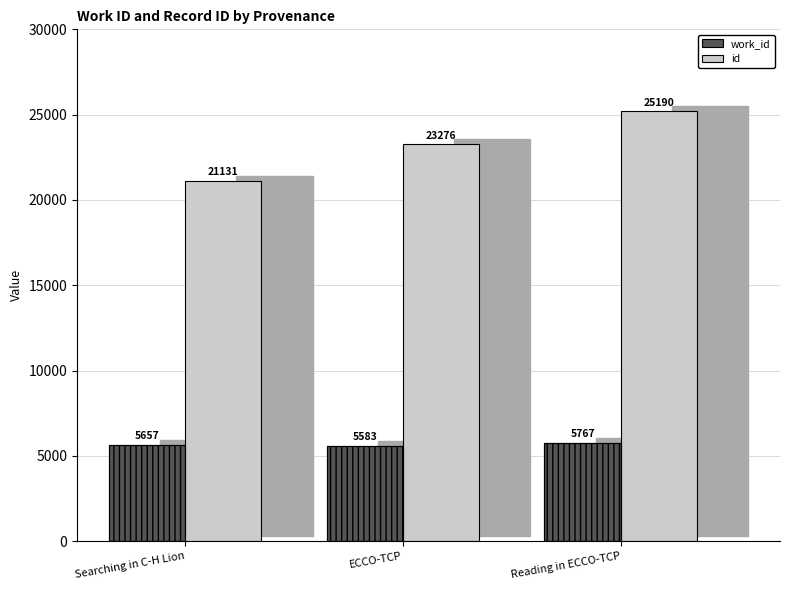

How many bars are there in total?

6